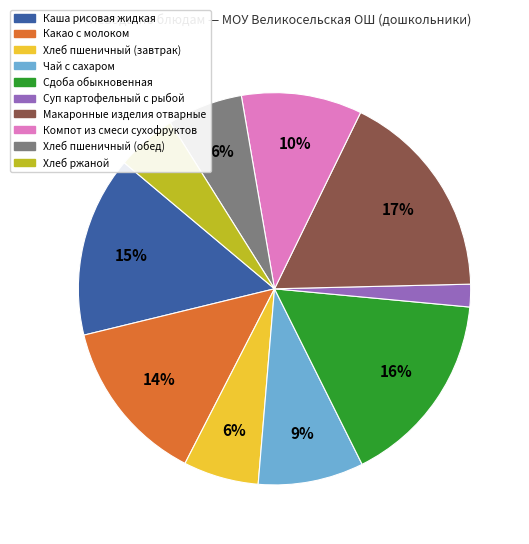

To the nearest percent, what is the average slice percentage?

10%